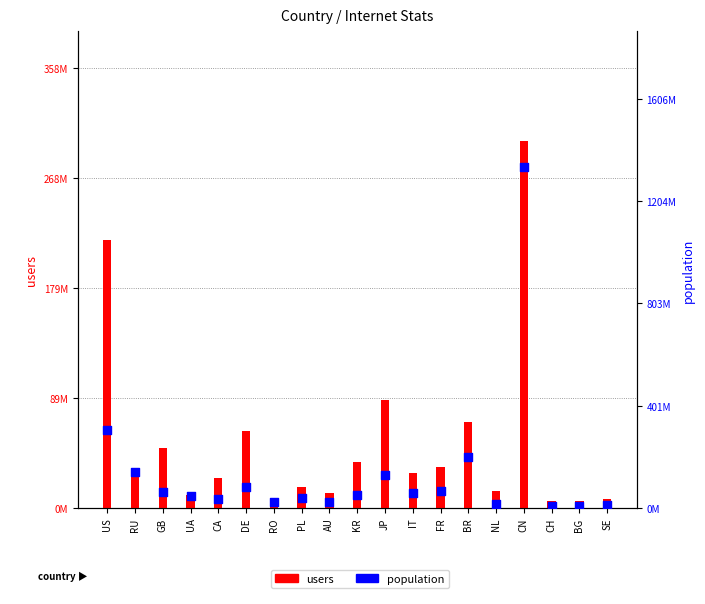

Which series has the largest total across all categories?

population